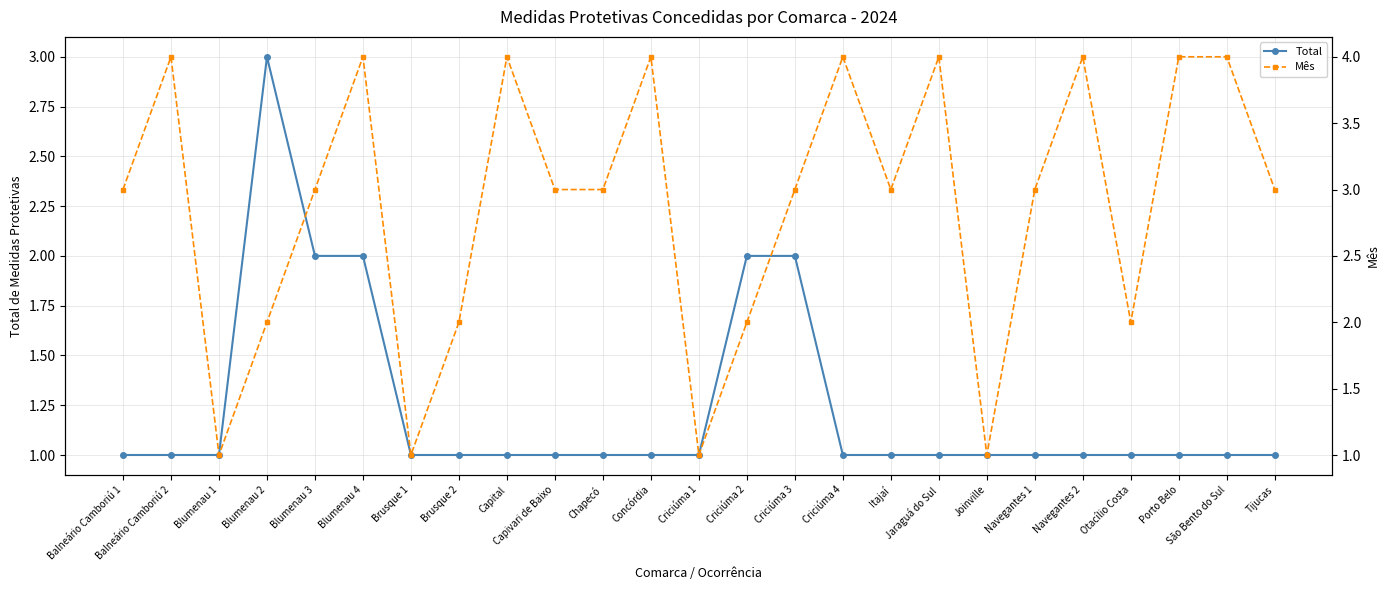

How many interior local valleys does the Mês series have?

6